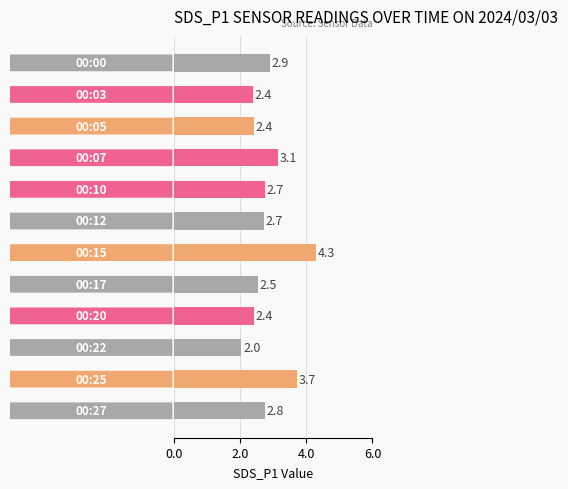

What is the greatest value displayed?

4.3